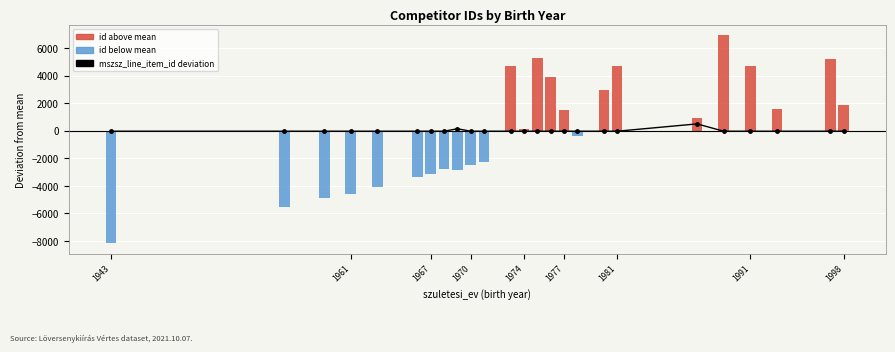

The value of mszsz_line_item_id deviation at 1998 is 95.3. True or false?

False